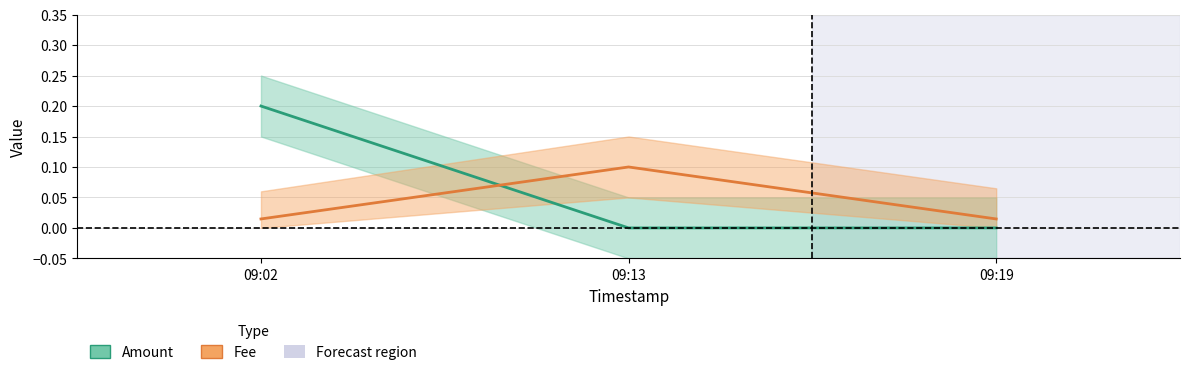

Reading right to left, list all the values displayed in this chart.

Amount: 0.0	0.0	0.2
Fee: 0.0	0.1	0.0